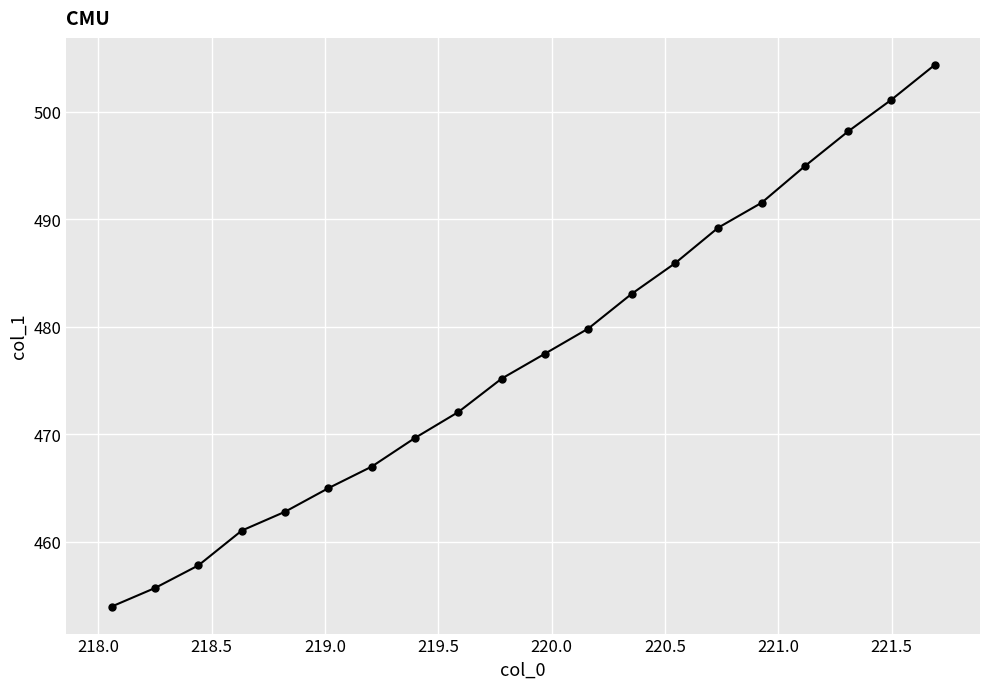

Is this an area chart (filled region under the line)?

No